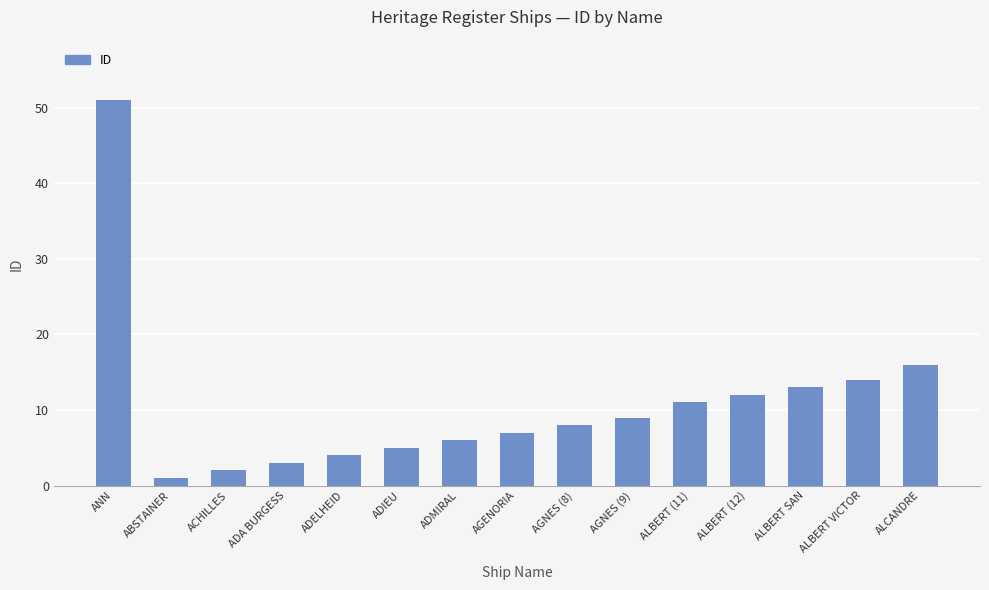

Rank the categories by value from highest to lowest.

ANN, ALCANDRE, ALBERT VICTOR, ALBERT SAN, ALBERT (12), ALBERT (11), AGNES (9), AGNES (8), AGENORIA, ADMIRAL, ADIEU, ADELHEID, ADA BURGESS, ACHILLES, ABSTAINER